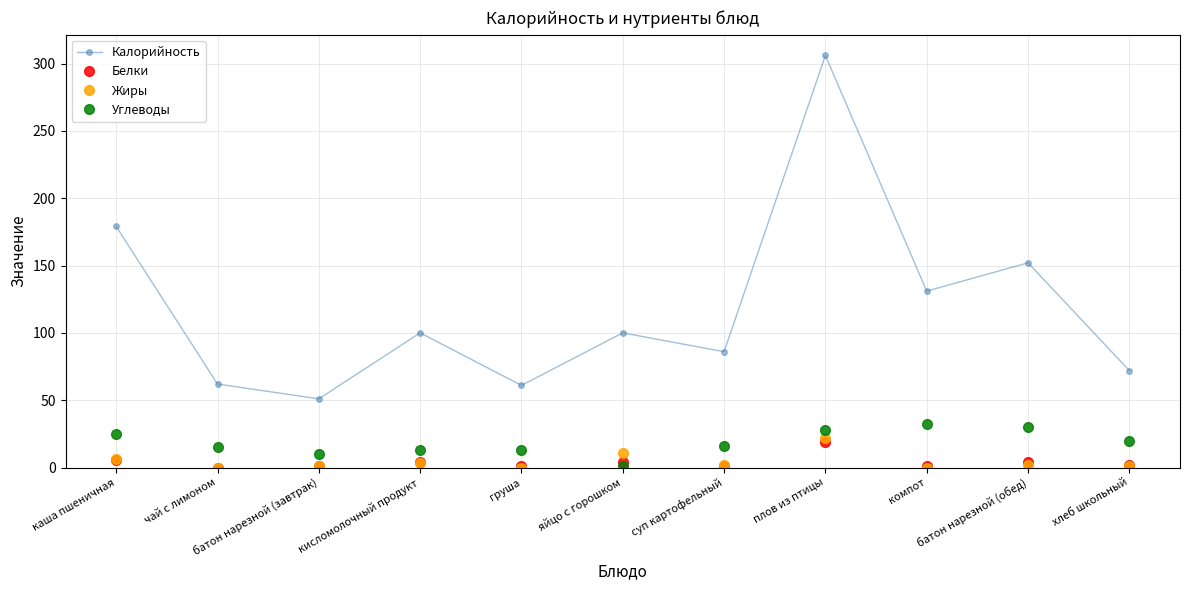

What is the value of the Жиры point at the 7th from the left?

2.0